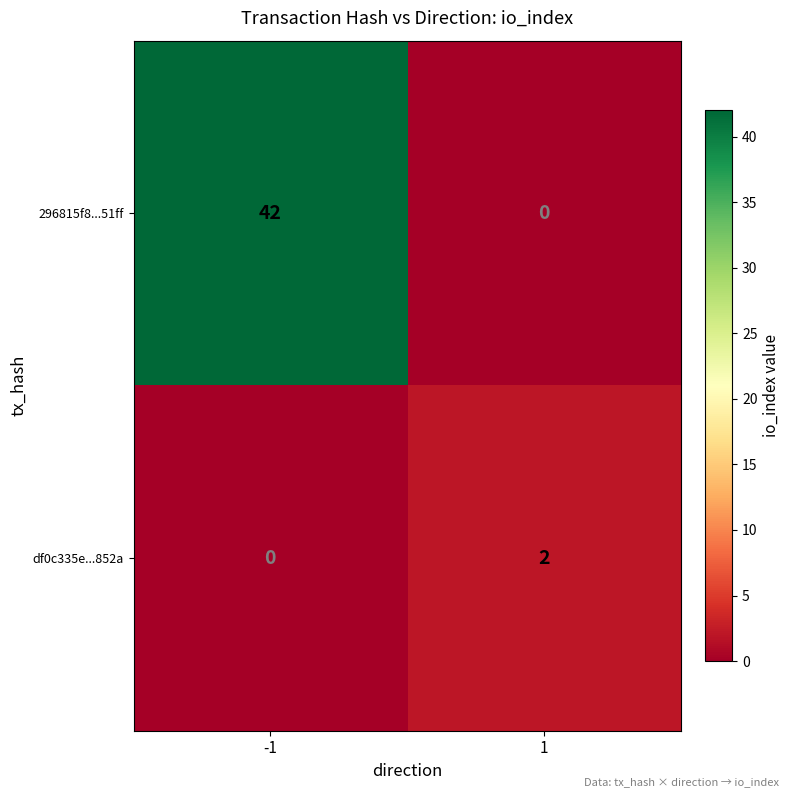

How many distinct data groups are displayed?

2